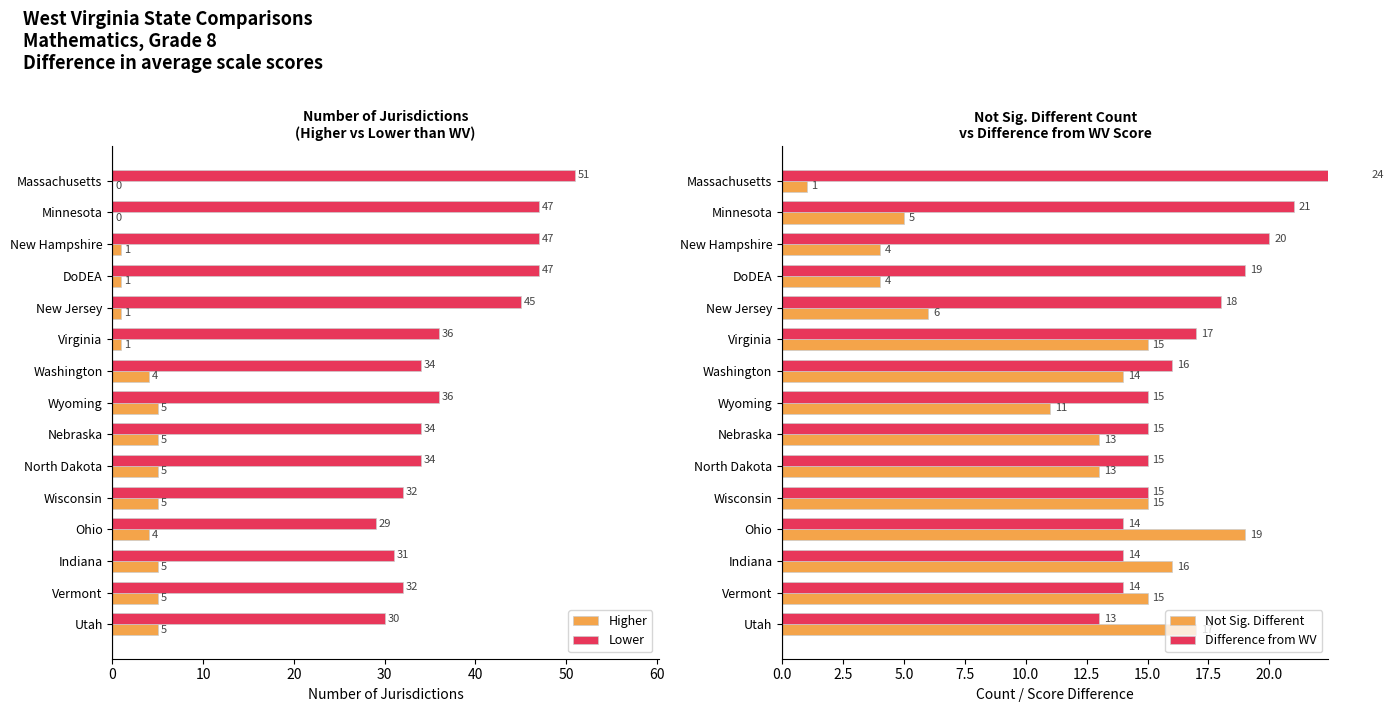

Which series has the widest spread of values?

Lower